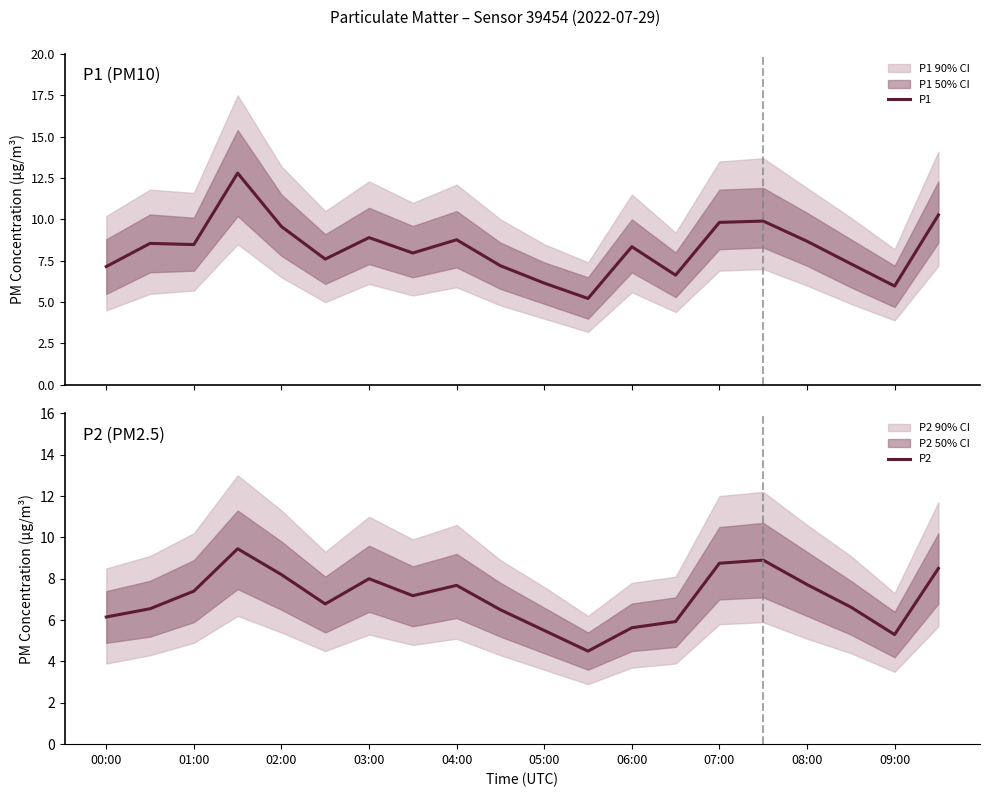

What is the difference between the maximum and minimum values in the P2 series?

4.9